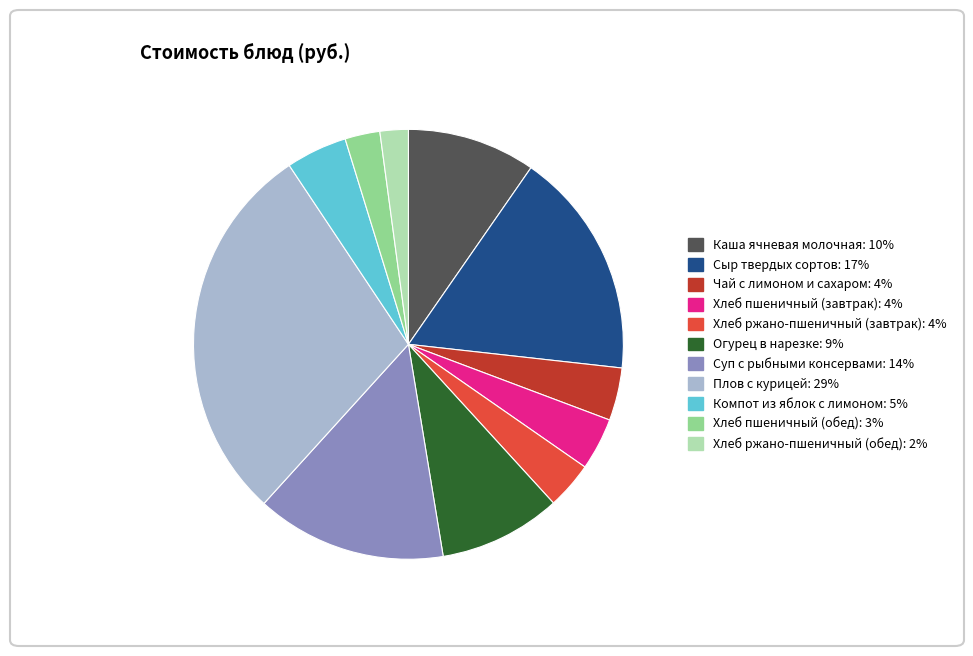

Is there any slice that represents more than half of the pie?

No